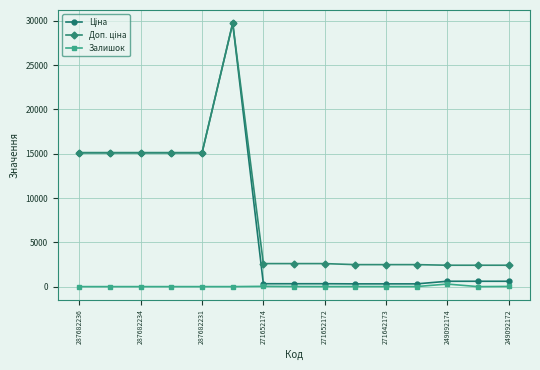

How many series are shown in this chart?

3